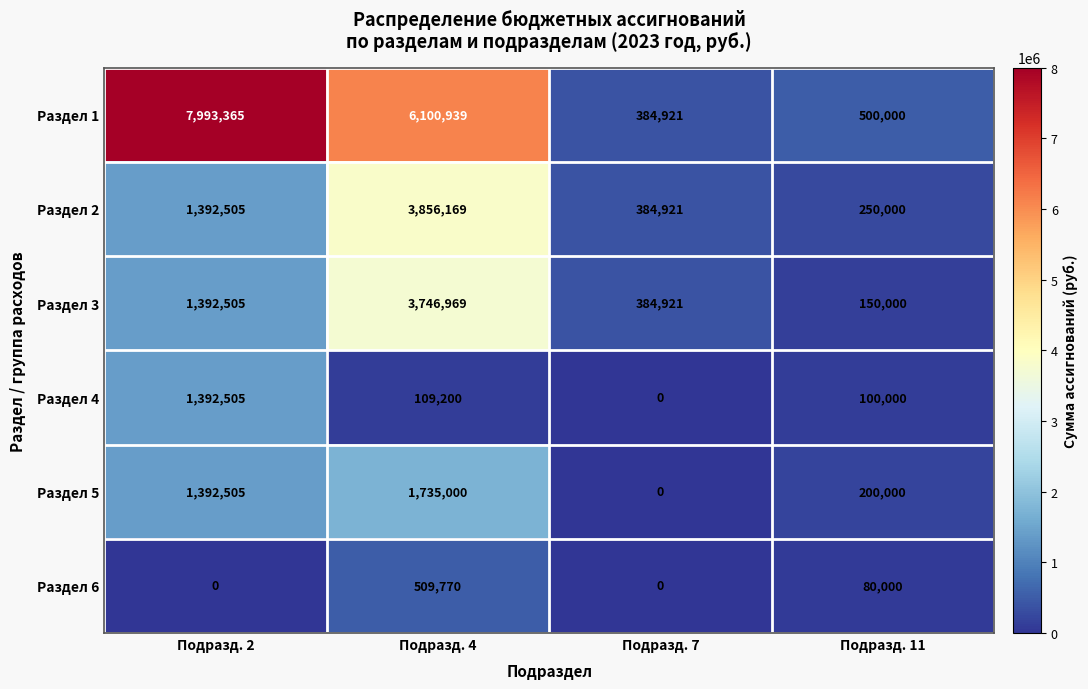

Count the number of data series in this chart.

6